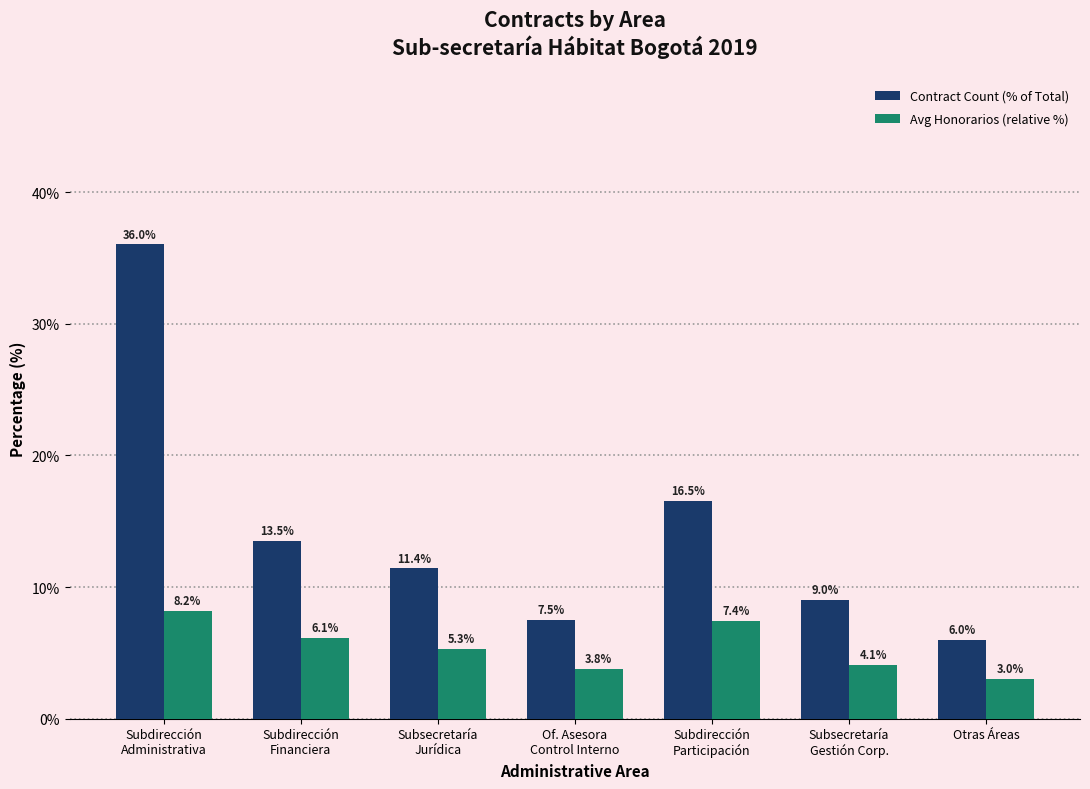

Where is Contract Count (% of Total) nearest to the value 21?

Subdirección
Participación